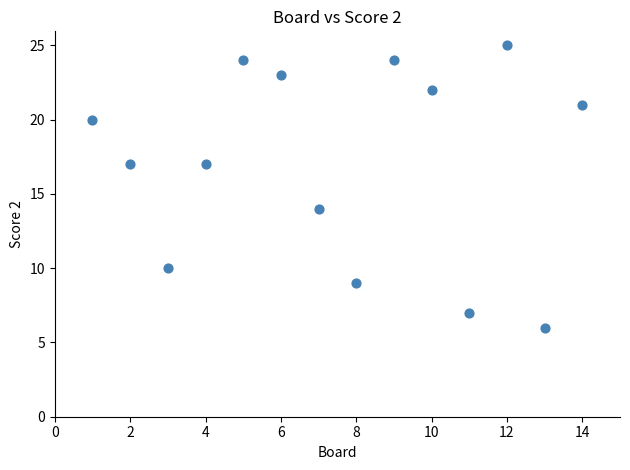

What is the range of X values (max minus min)?

13